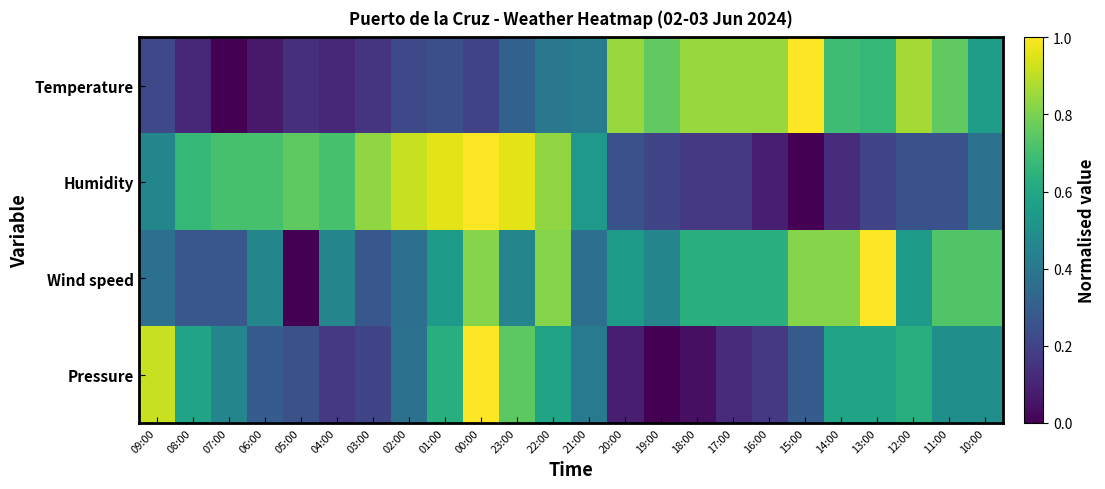

Which series changed the most between 22:00 and 10:00?

Humidity